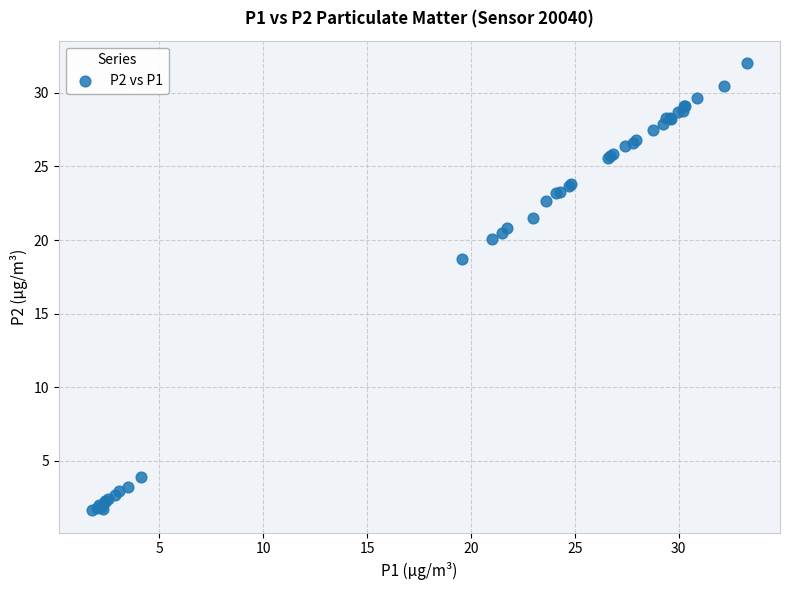

What Y value in the scatter plot is closest to 16?

18.7